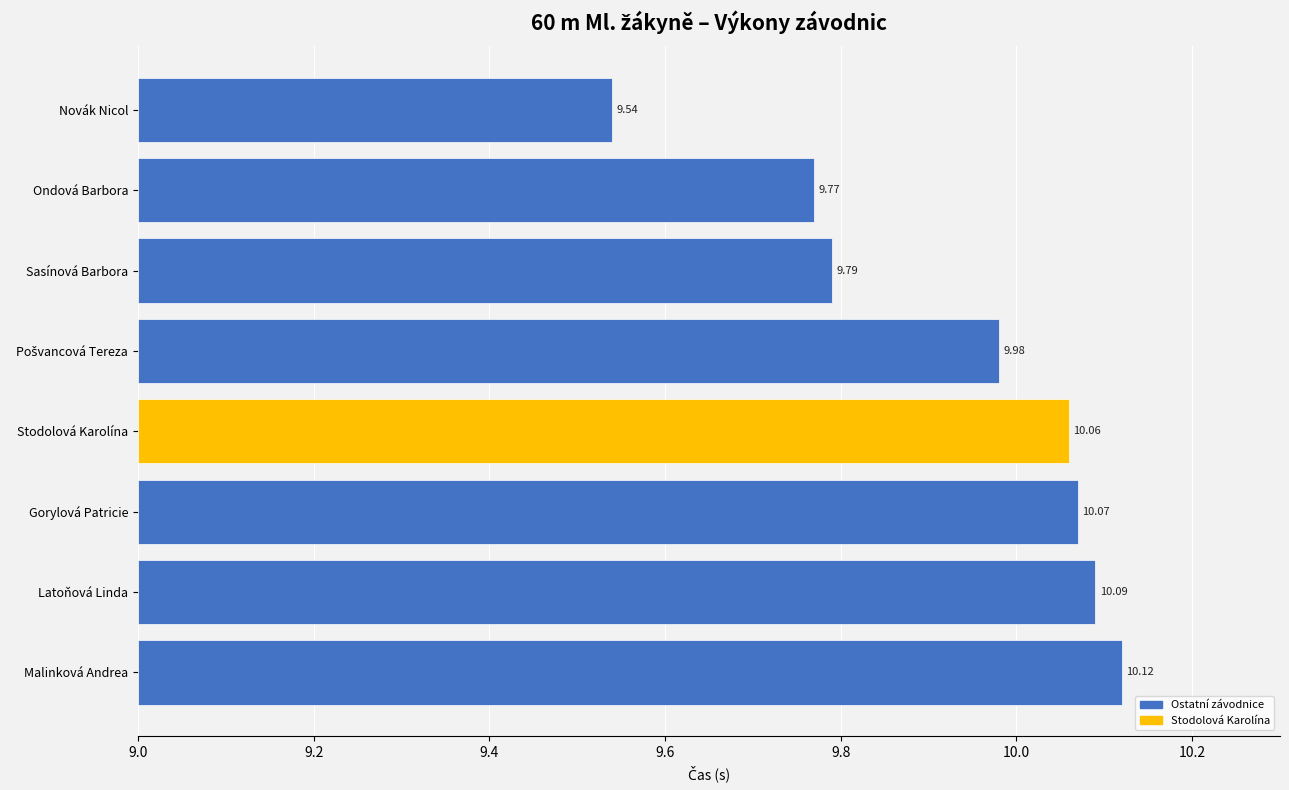

Between Gorylová Patricie and Malinková Andrea, which is larger?

Malinková Andrea